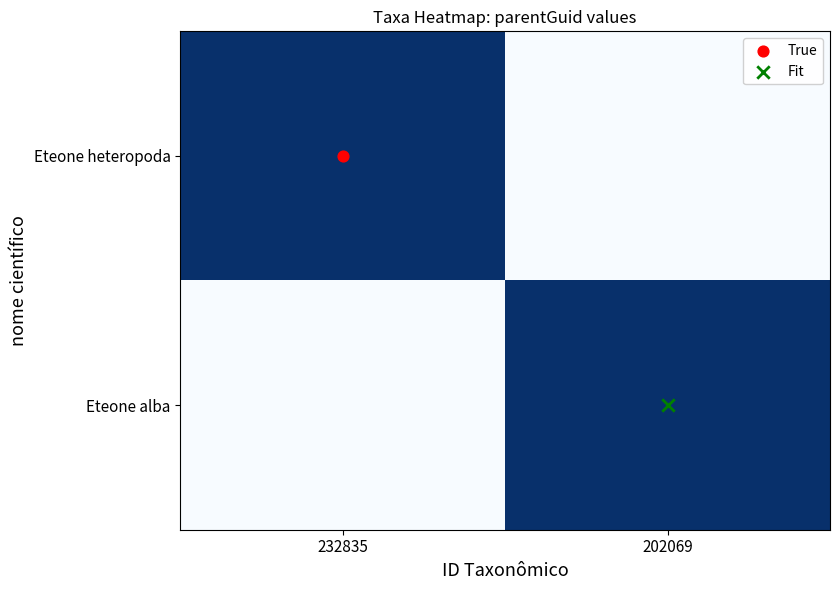

Reading left to right, transcribe all the data shown in this chart.

Eteone heteropoda: 232835=138418	202069=0
Eteone alba: 232835=0	202069=138418